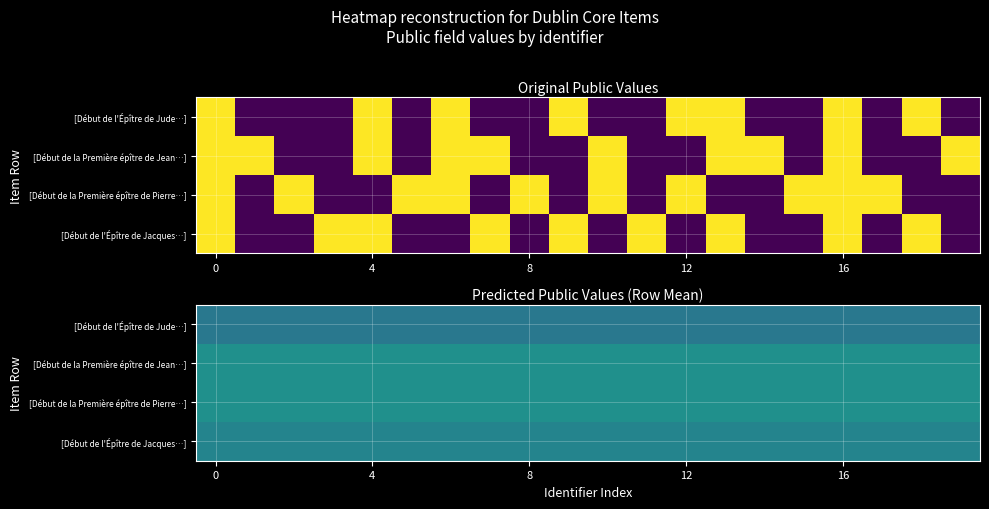

What is the sum of all row_0 values?

8.0